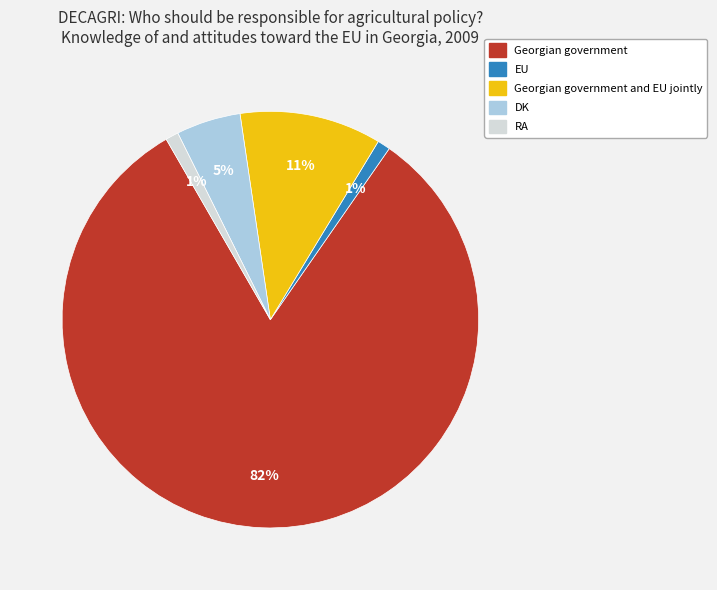

Is there any slice that represents more than half of the pie?

Yes